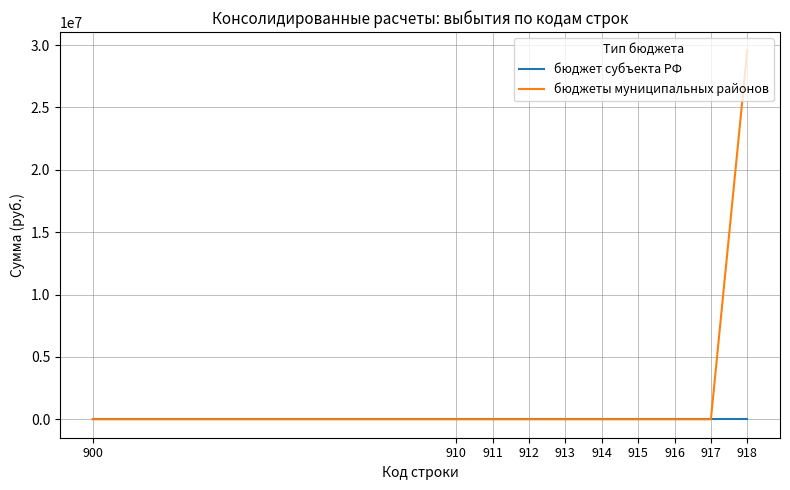

The value of бюджеты муниципальных районов at 914 is -13776074.2. True or false?

False